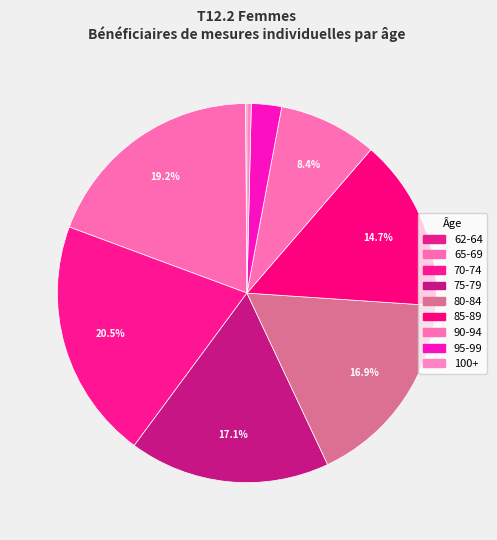

Rank the categories by value from lowest to highest.

62-64, 100+, 95-99, 90-94, 85-89, 80-84, 75-79, 65-69, 70-74